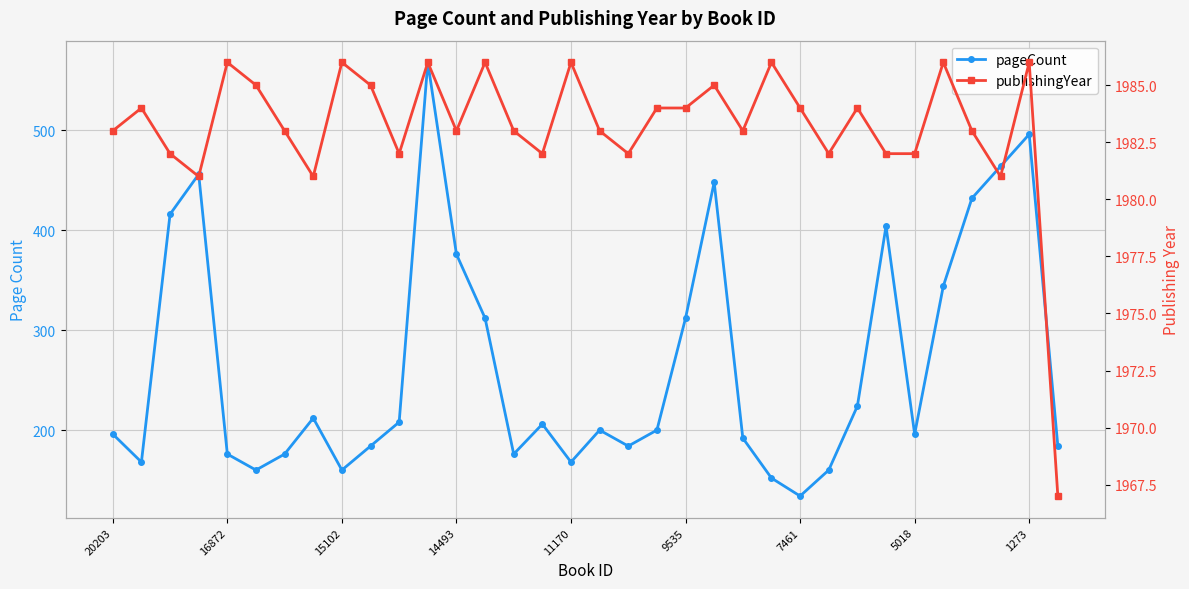

Is this an area chart (filled region under the line)?

No